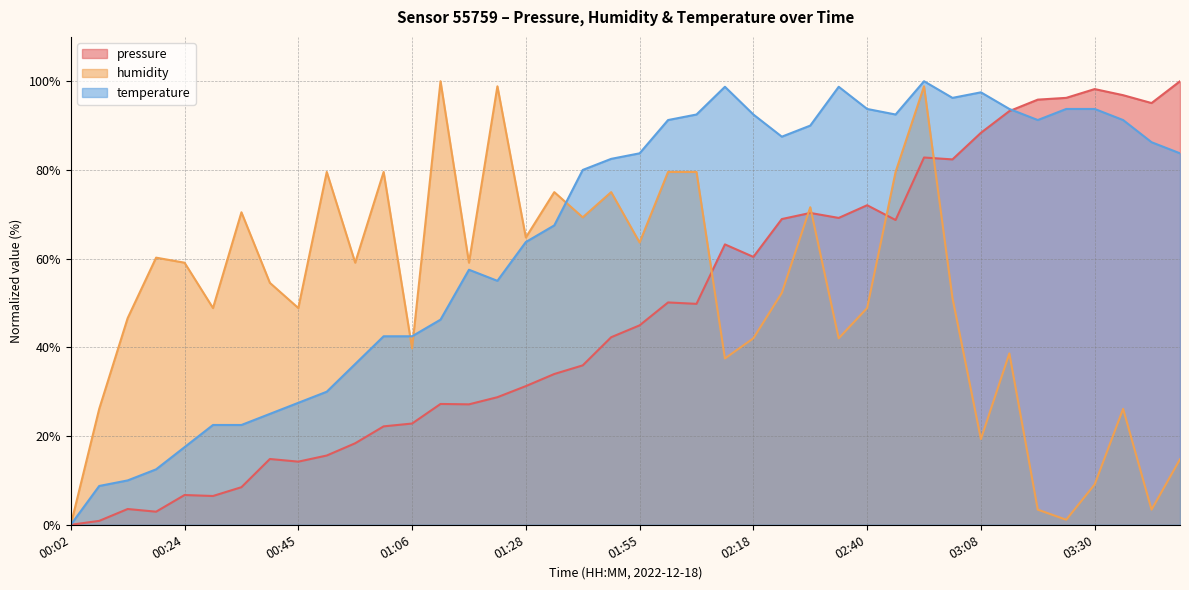

What is the difference between the second highest and minimum values in the pressure series?

98.2